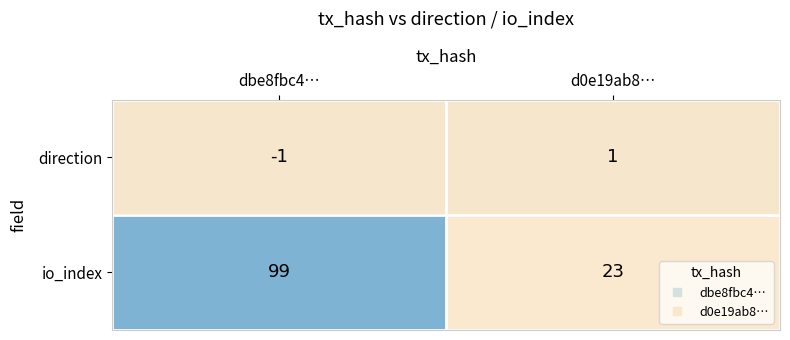

The value of direction at dbe8fbc4… is -2. True or false?

False